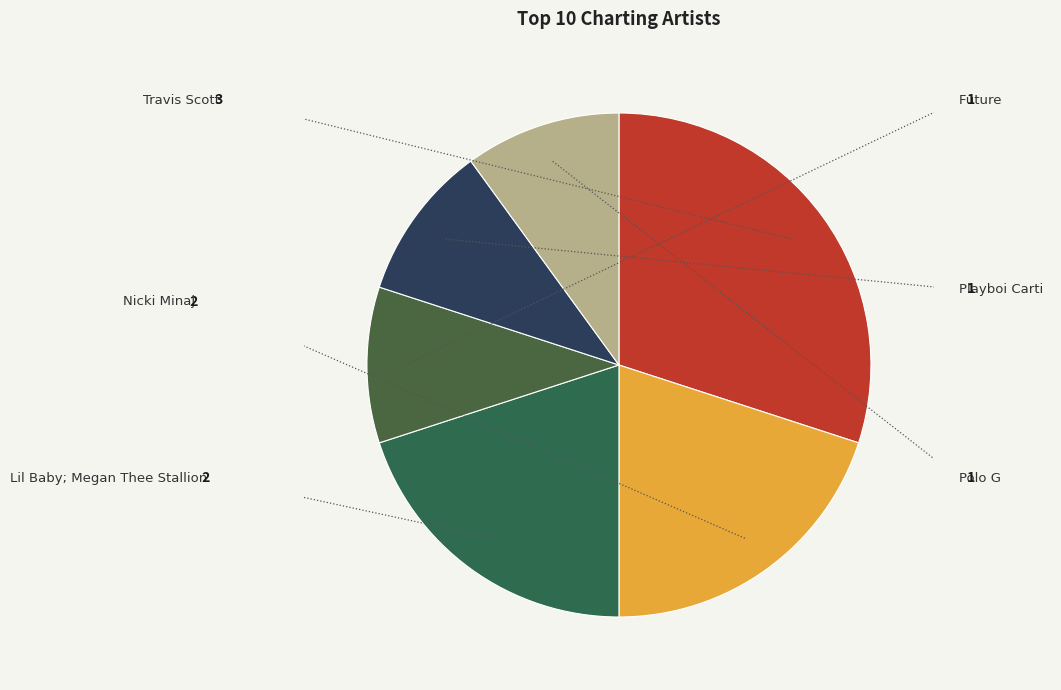

To the nearest percent, what percentage of the pie is Future?

10%